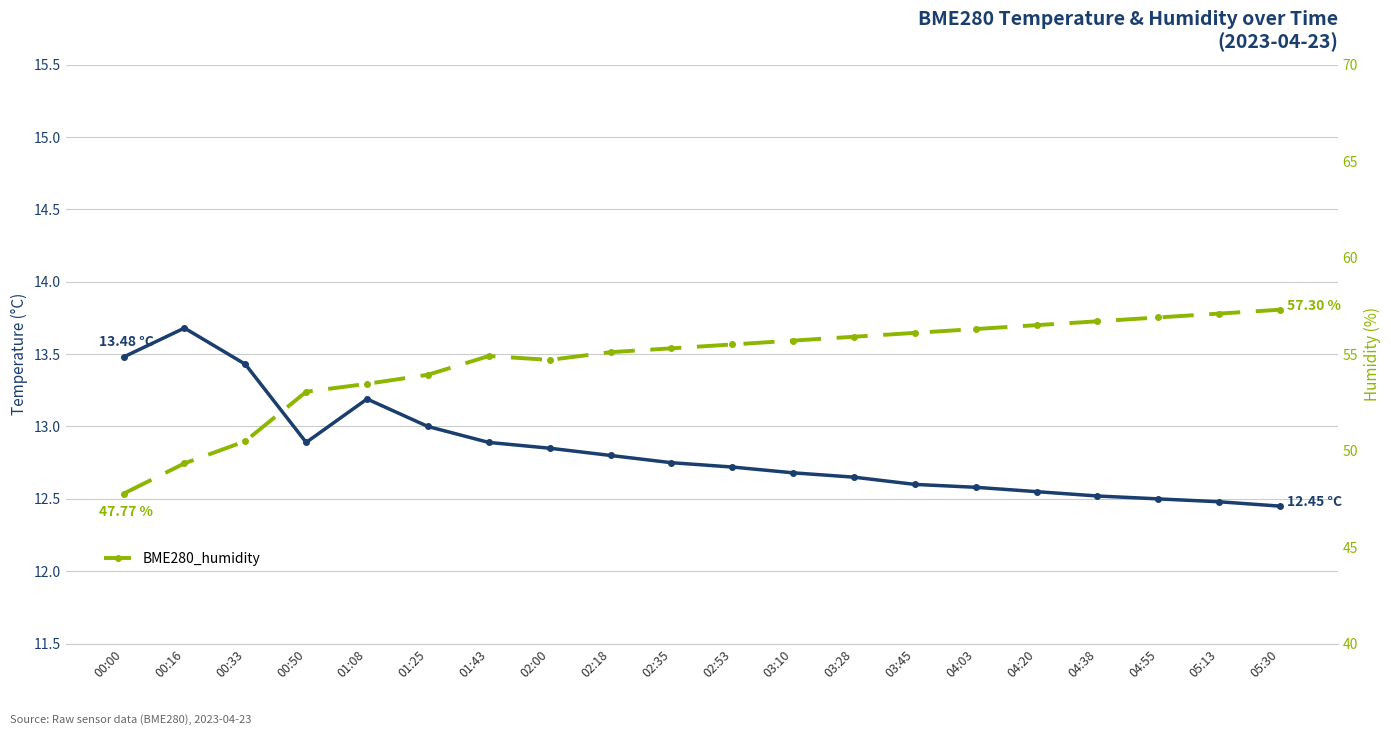

Rank the categories by BME280_temperature value from lowest to highest.

05:30, 05:13, 04:55, 04:38, 04:20, 04:03, 03:45, 03:28, 03:10, 02:53, 02:35, 02:18, 02:00, 00:50, 01:43, 01:25, 01:08, 00:33, 00:00, 00:16